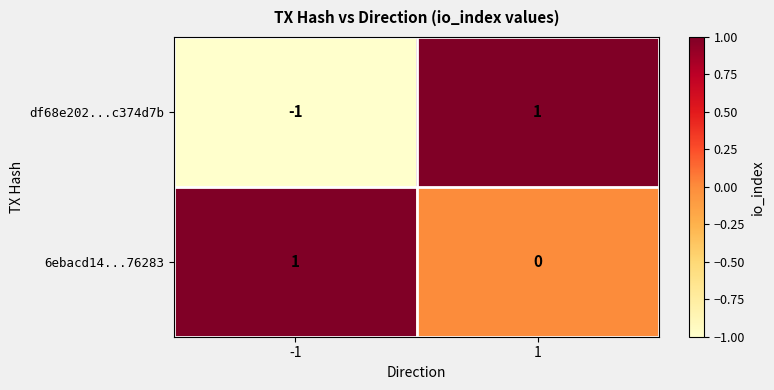

The df68e202...c374d7b series shows -1 at -1. True or false?

True